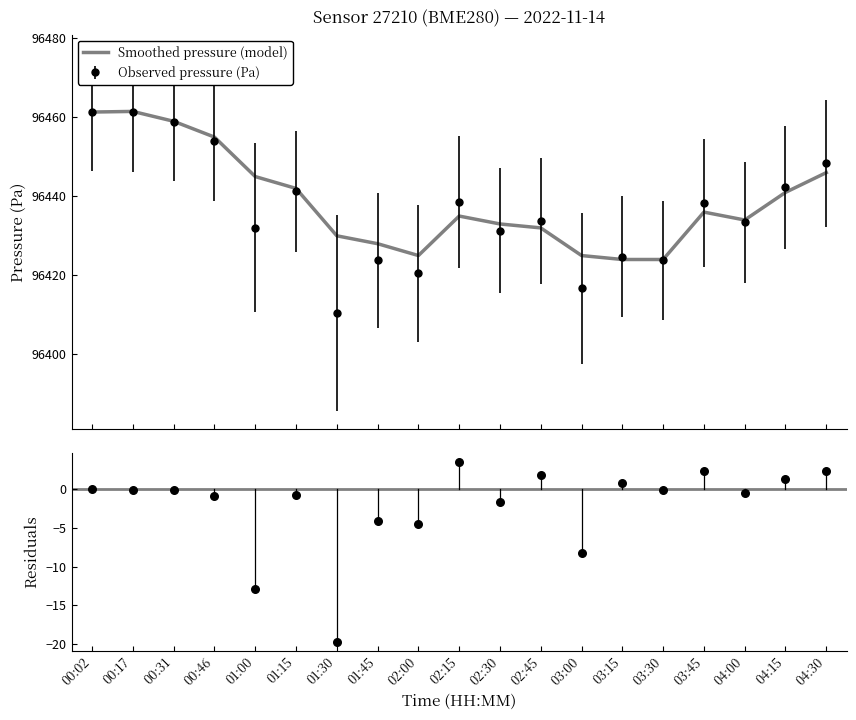

Which series contains the highest Y value?

Smoothed pressure (model)